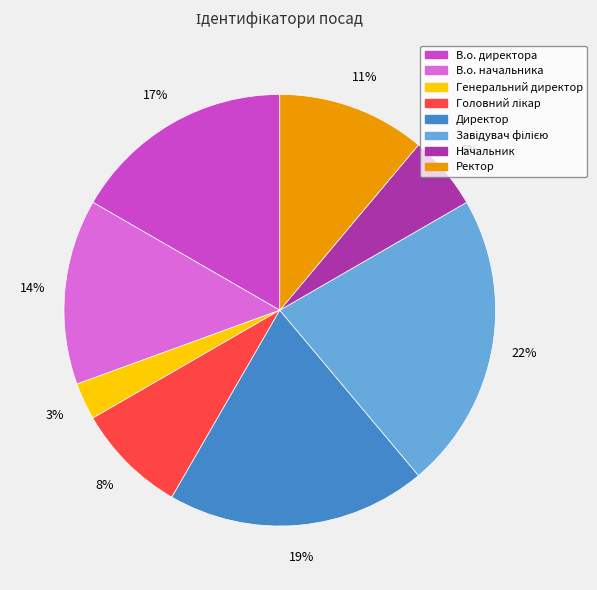

Does Ректор represent more than half of the total?

No